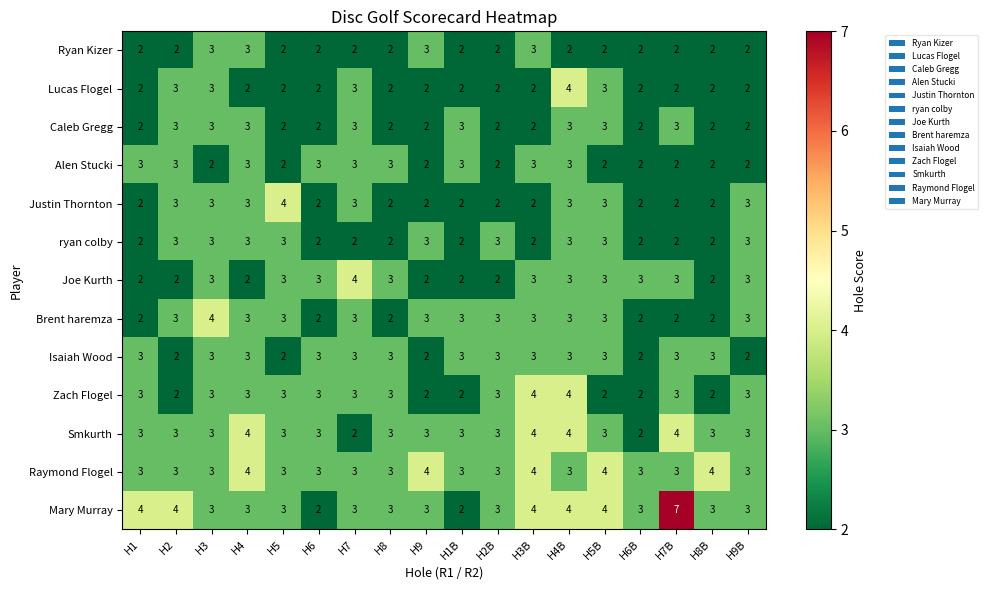

How many series are shown in this chart?

13